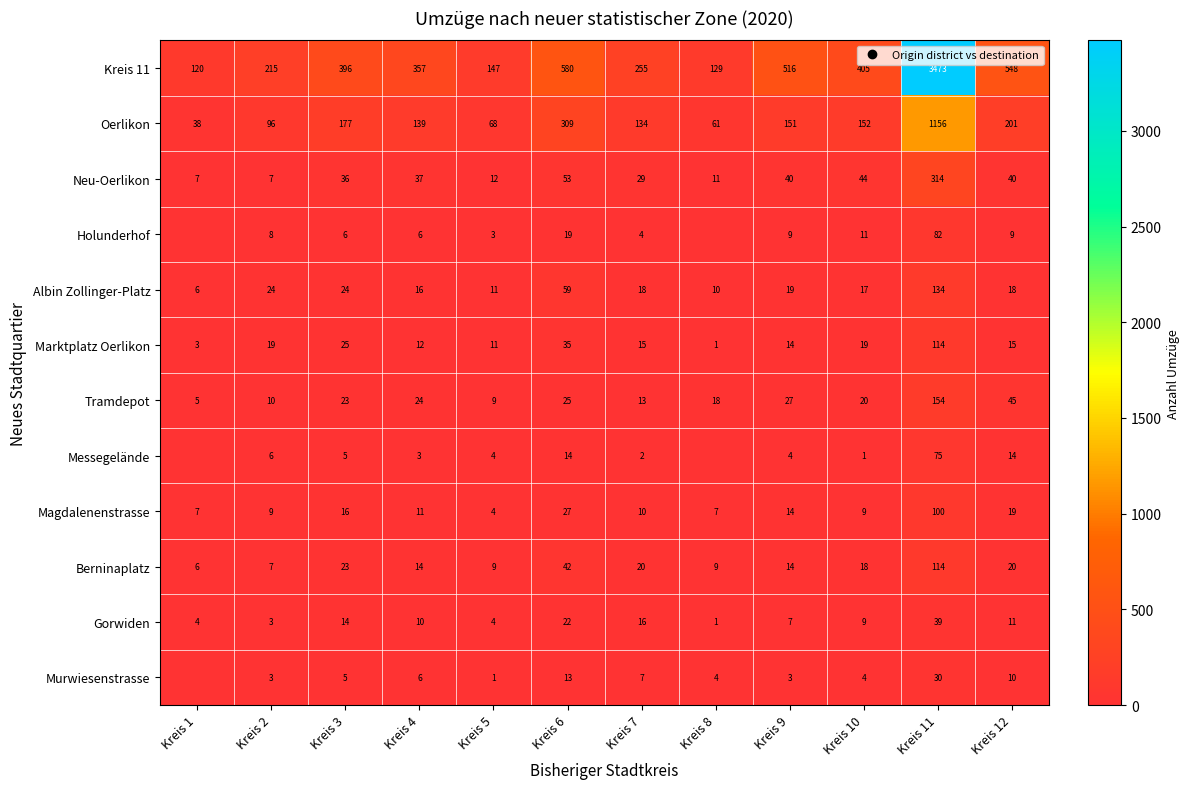

The value of Berninaplatz at Kreis 12 is 20. True or false?

True